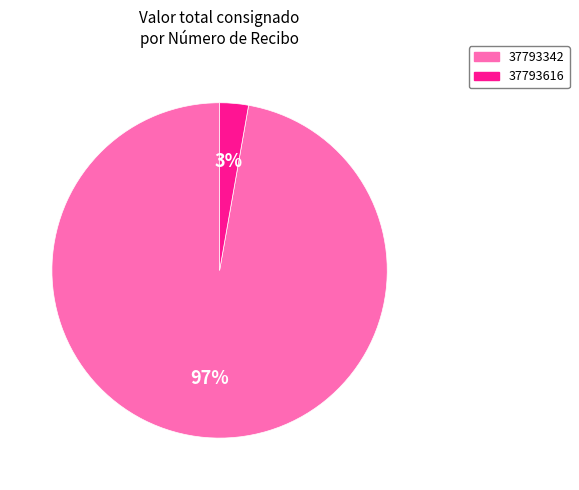

To the nearest percent, what is the combined percentage of 37793616 and 37793342?

100%